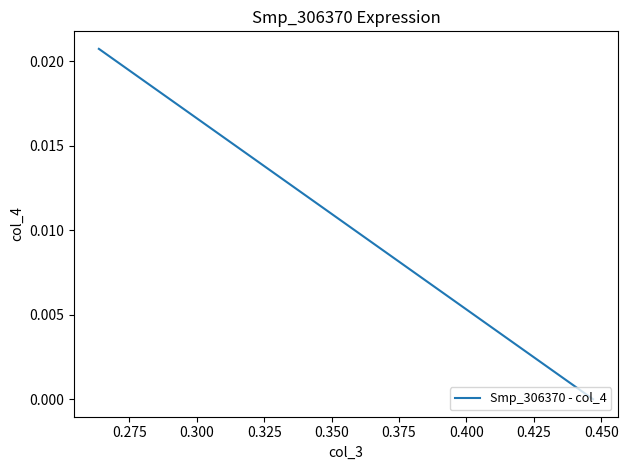

How many series are shown in this chart?

1